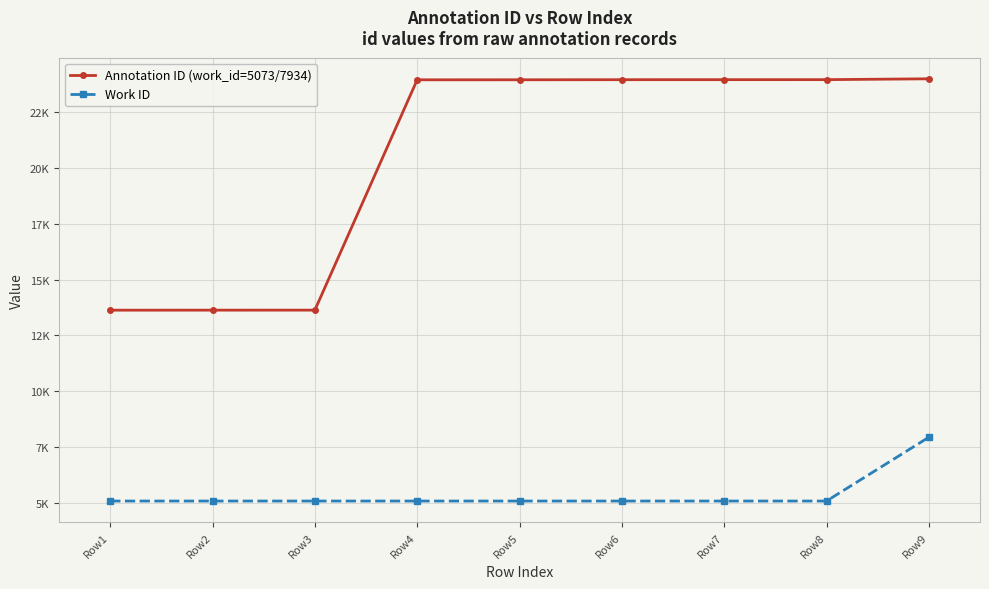

What is the total value across all series at Row8?

29043